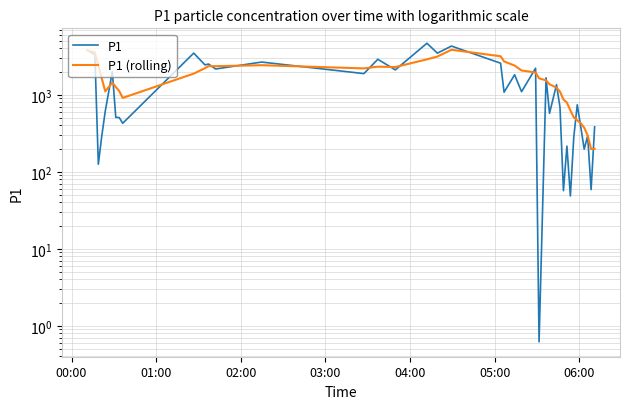

What are all the series names shown in the legend?

P1, P1 (rolling)